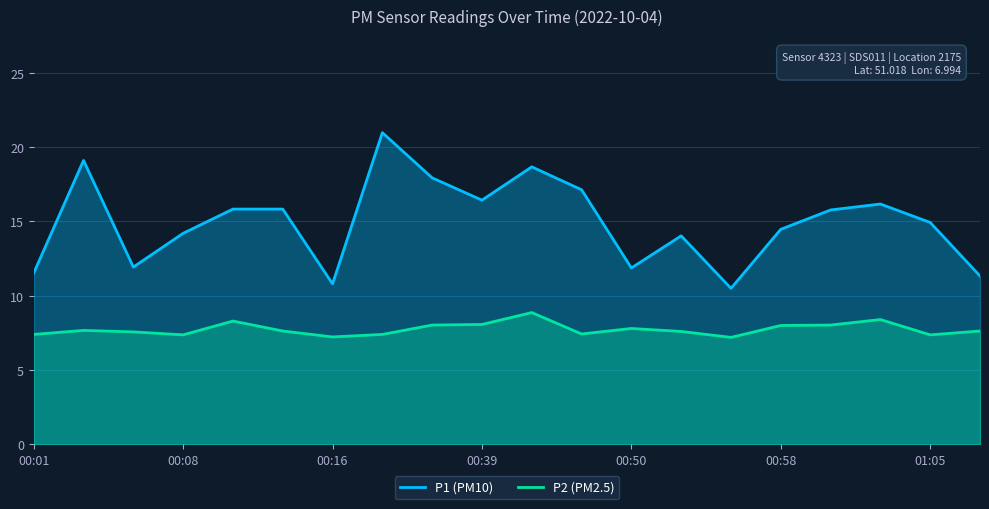

What is the value of the P2 (PM2.5) point at the 10th from the left?

8.1